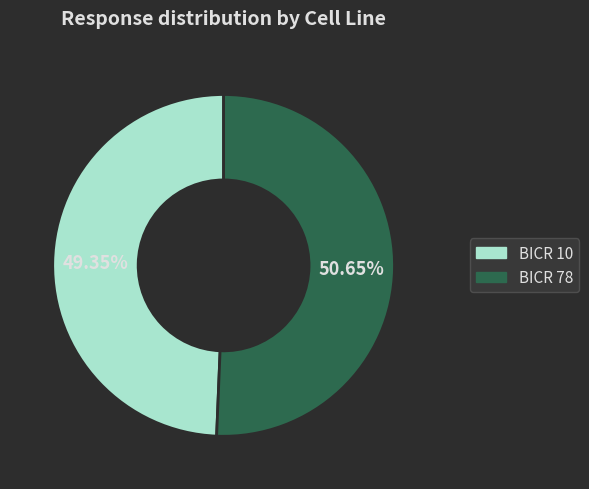

Is it true that BICR 10 is 30% of the pie?

False